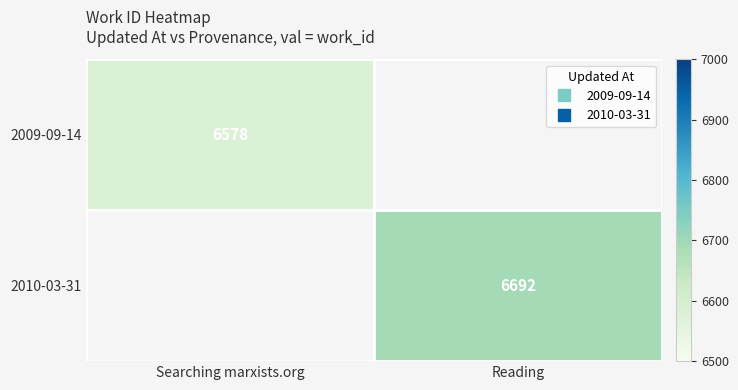

Between Searching marxists.org and Reading, which is larger?

Reading